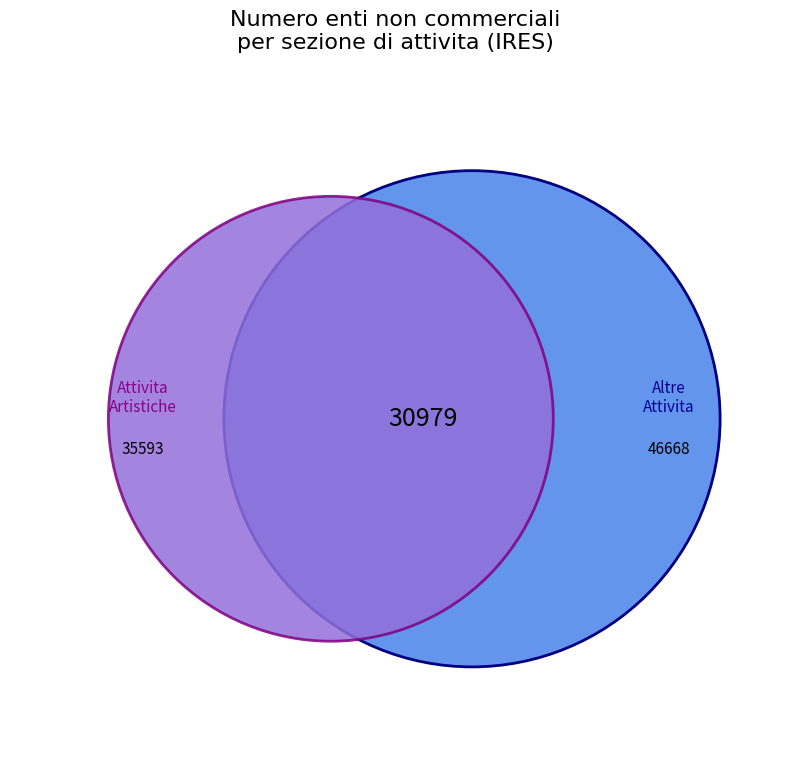

Which category has the biggest portion of the pie?

Altre attivita di servizi